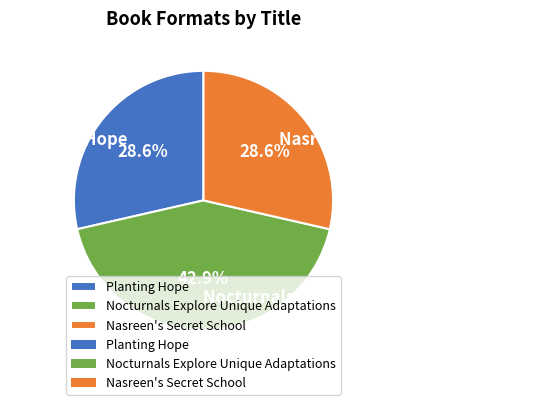

Is it true that Planting Hope is 29% of the pie?

True